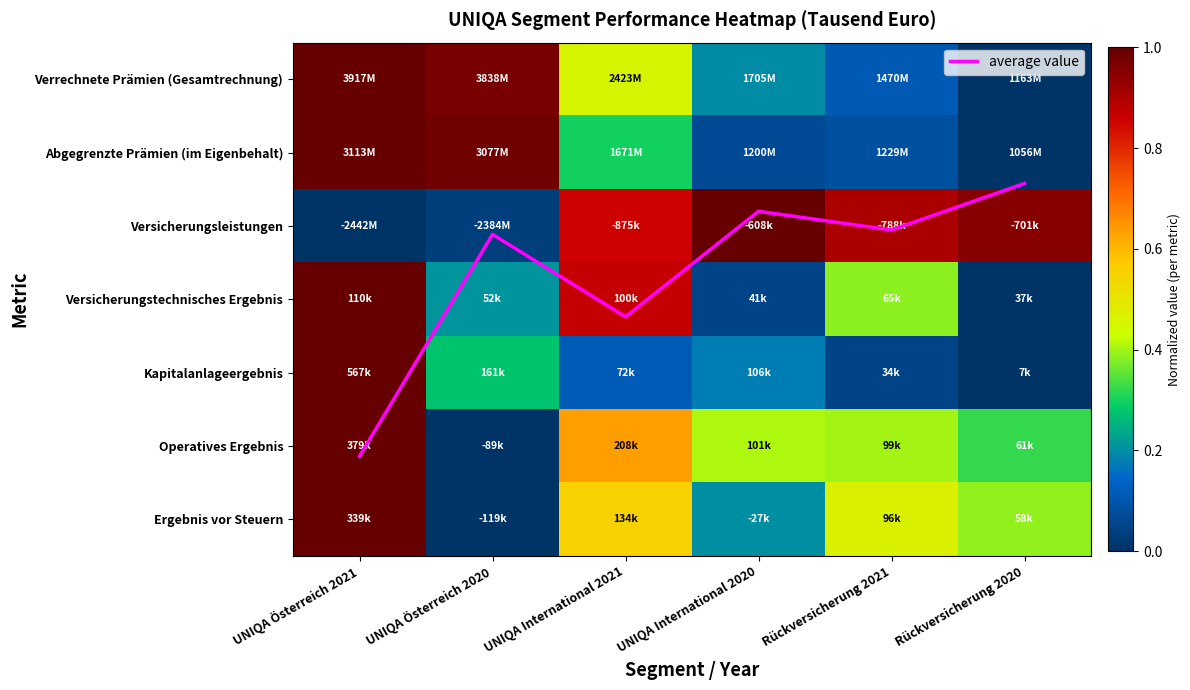

Is it true that Versicherungsleistungen equals 0.5 at Rückversicherung 2020?

False